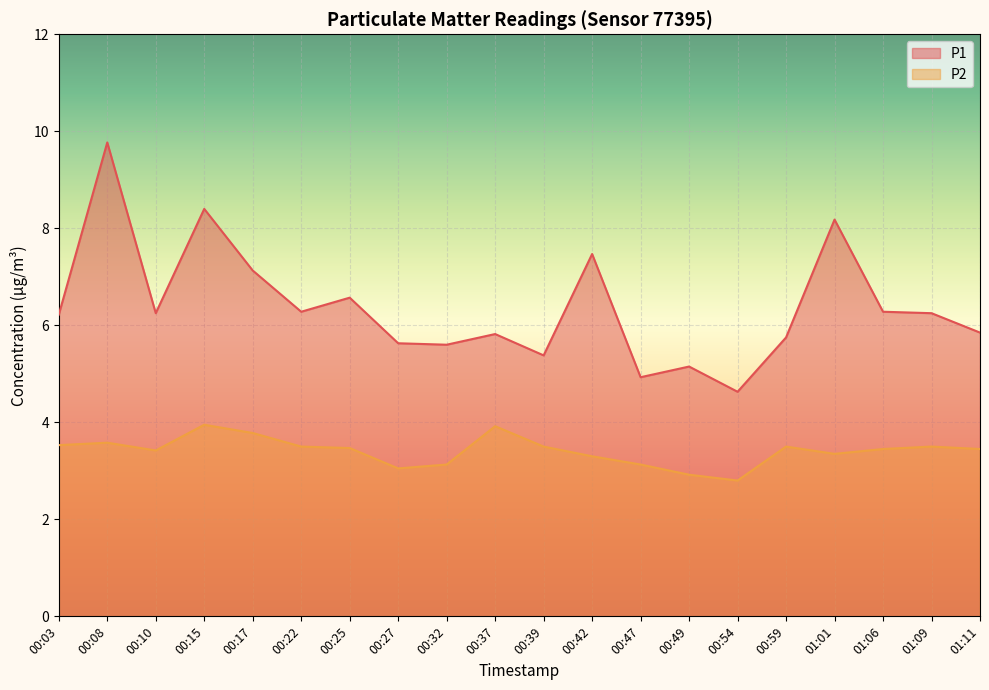

Is the value of P2 at 00:39 greater than the value of P1 at 00:25?

No